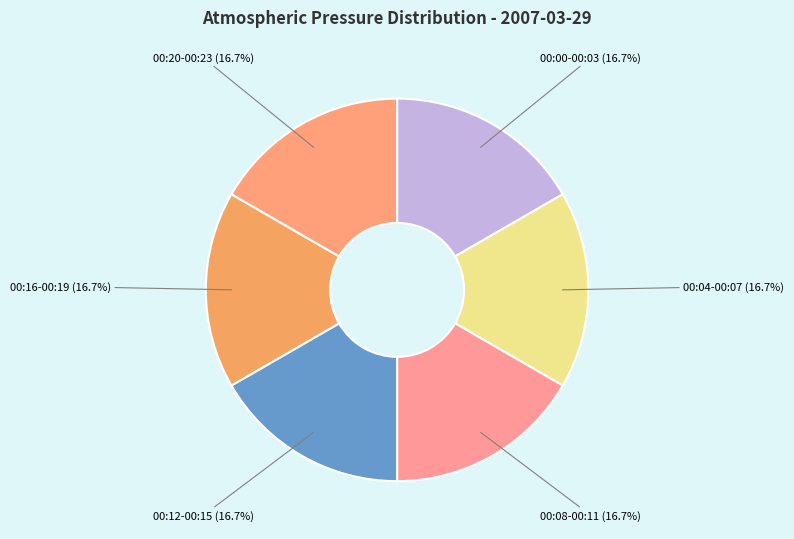

How many segments does this pie chart have?

6